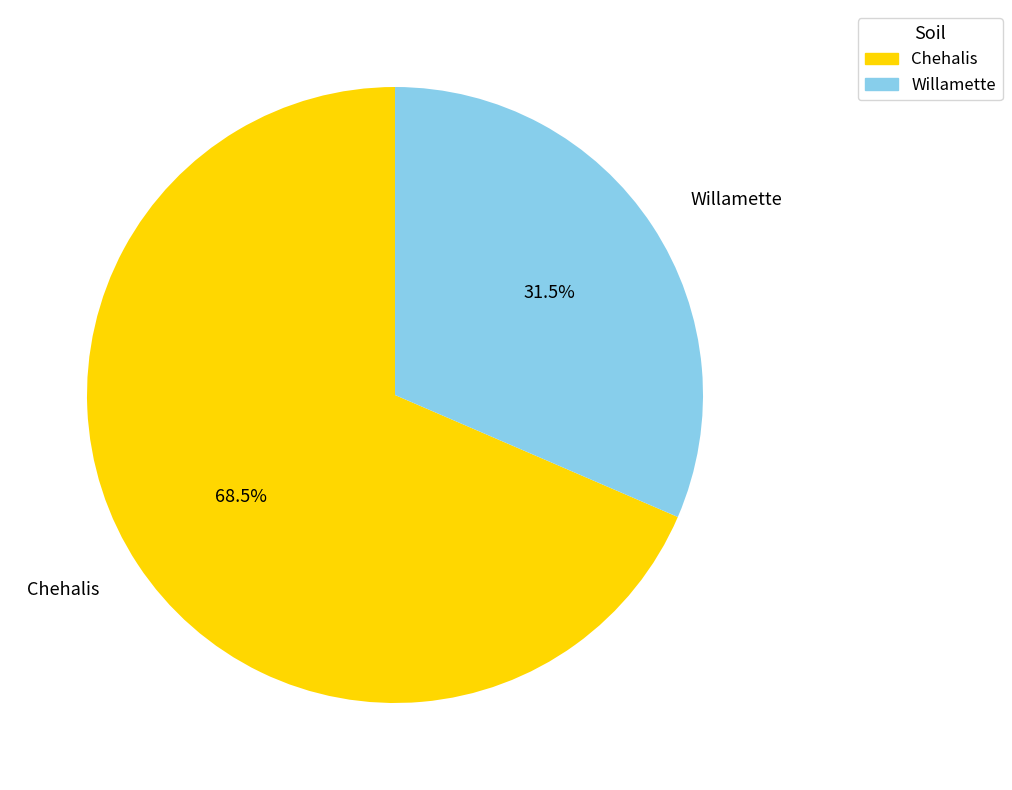

Does any single category account for the majority?

Yes